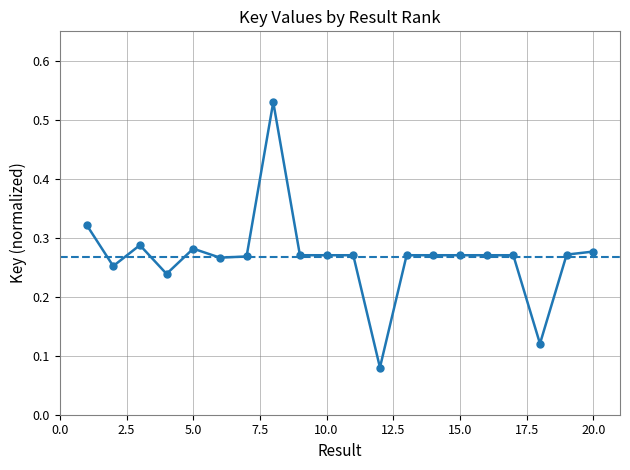

How many values are between 0 and 1?

20